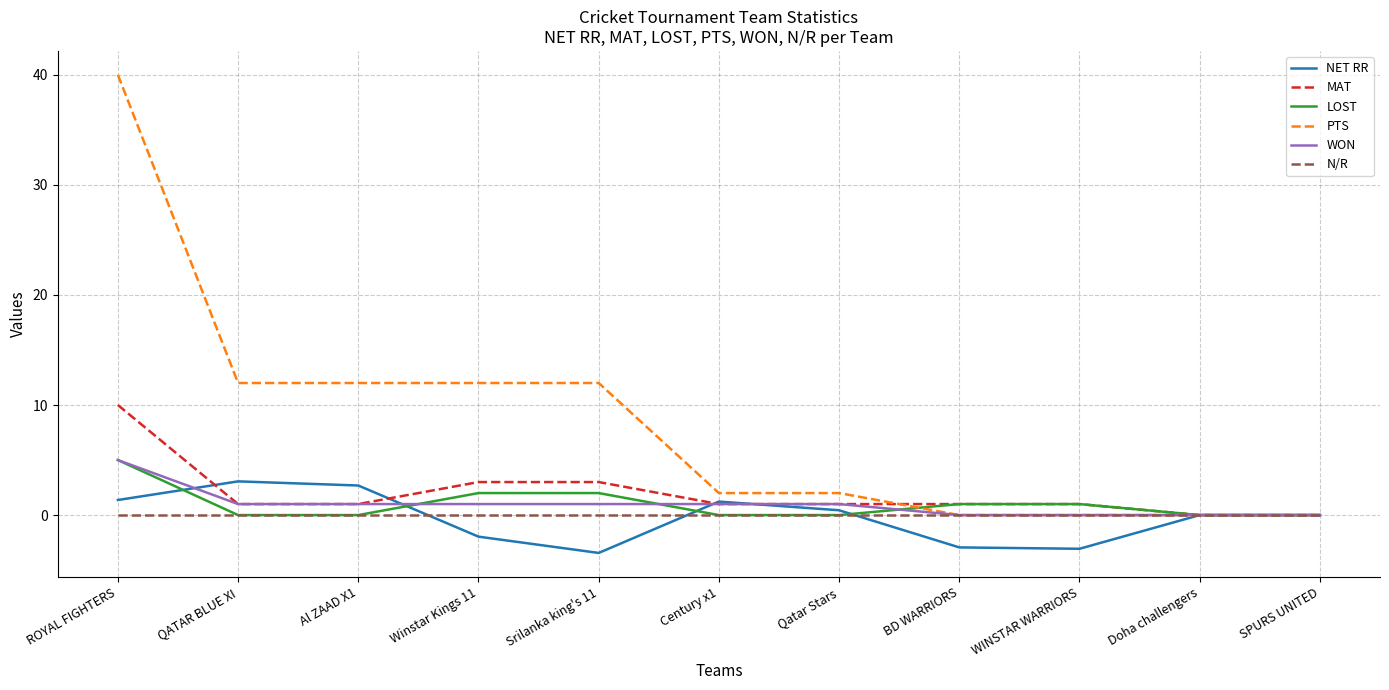

The LOST series shows 1.5 at Al ZAAD X1. True or false?

False